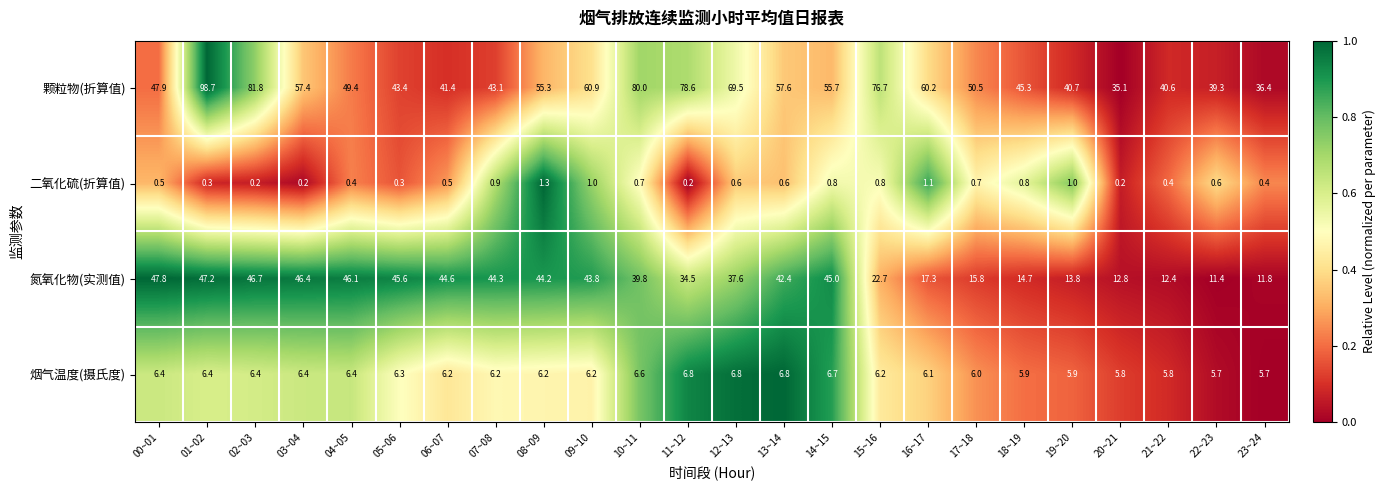

List the series in order of their peak value, highest first.

颗粒物(折算值), 氮氧化物(实测值), 烟气温度(摄氏度), 二氧化硫(折算值)